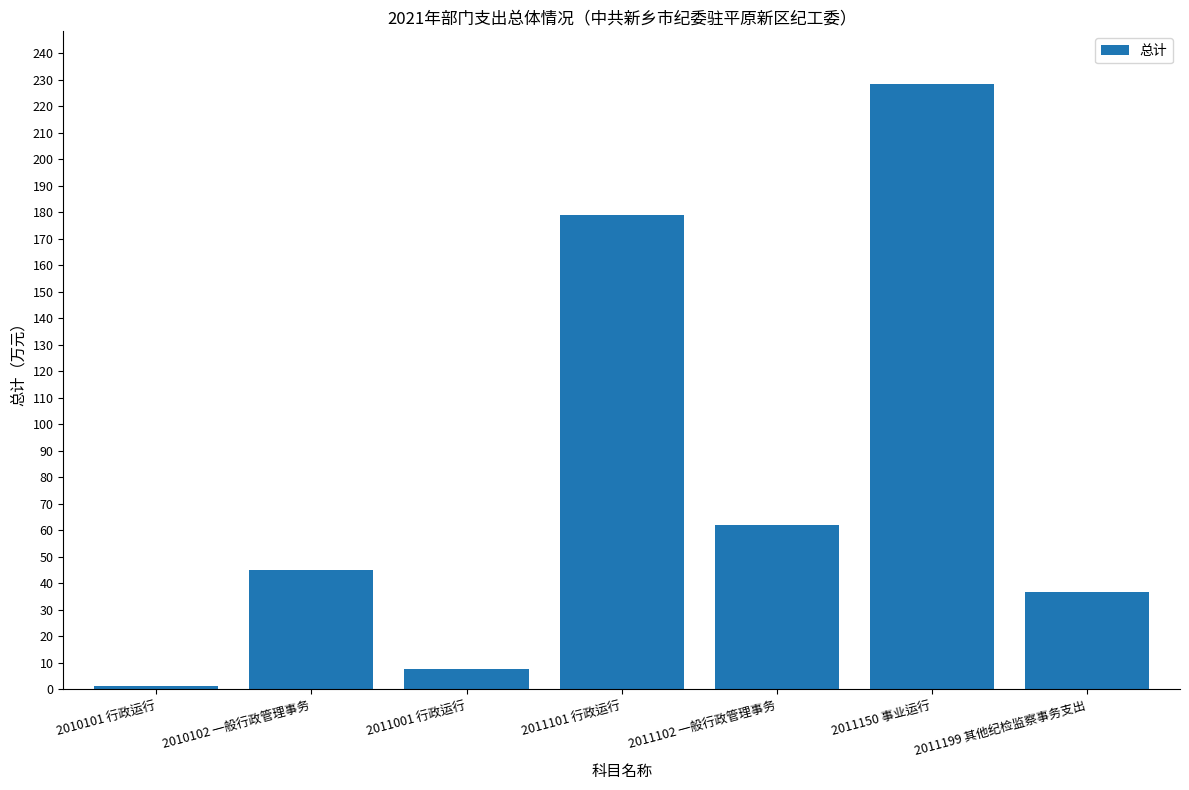

How many data points are less than 45?

3